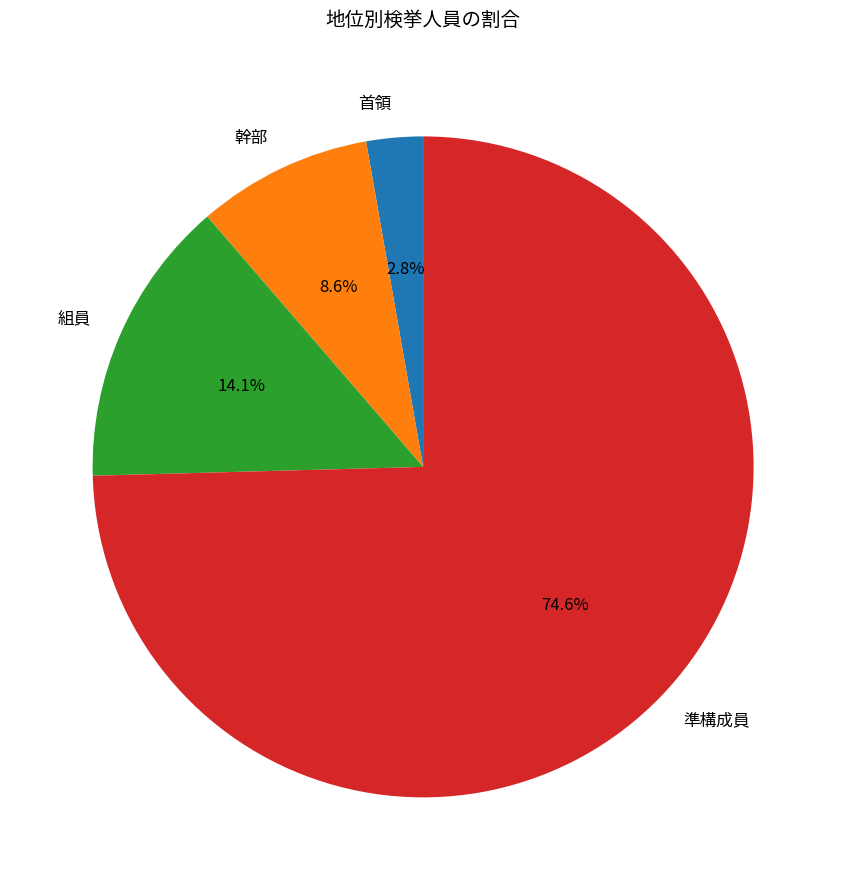

Approximately how many times larger is the value at 組員 compared to 幹部?

1.6